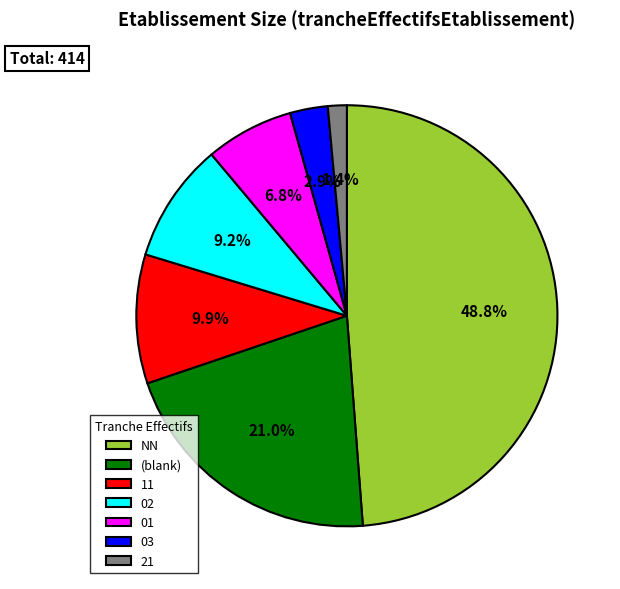

Approximately how many times larger is the value at 11 compared to 02?

1.1